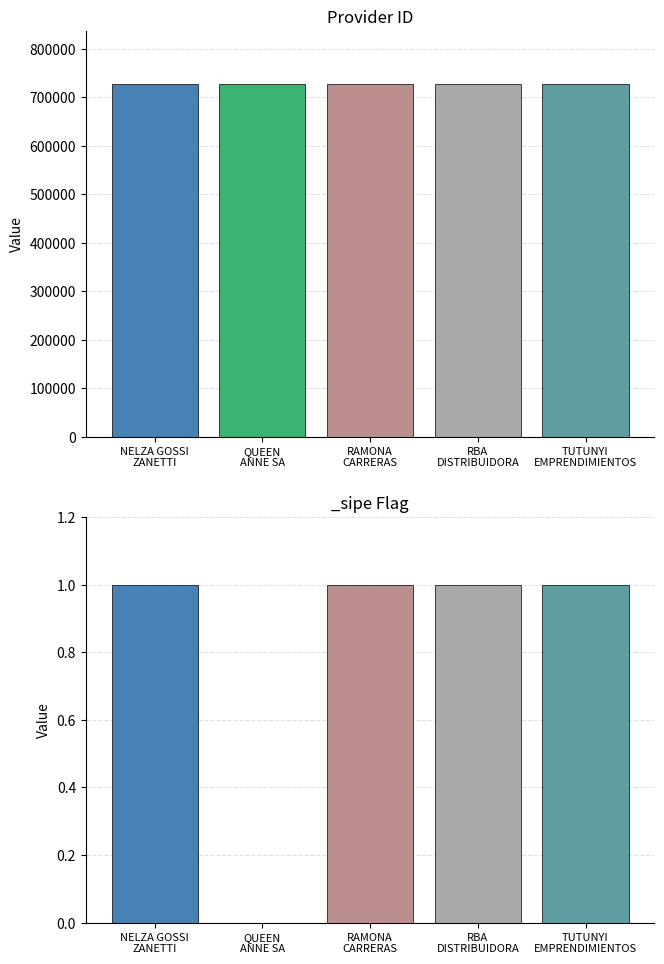

True or false: _sipe has a value of 0 at TUTUNYI EMPRENDIMIENTOS S.A..

False